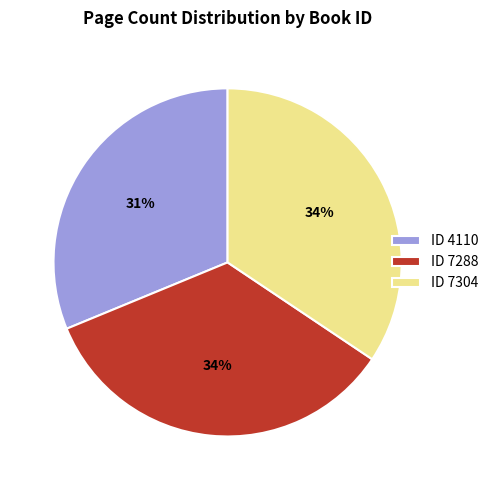

What percentage is the ID 7288 slice, to the nearest percent?

34%